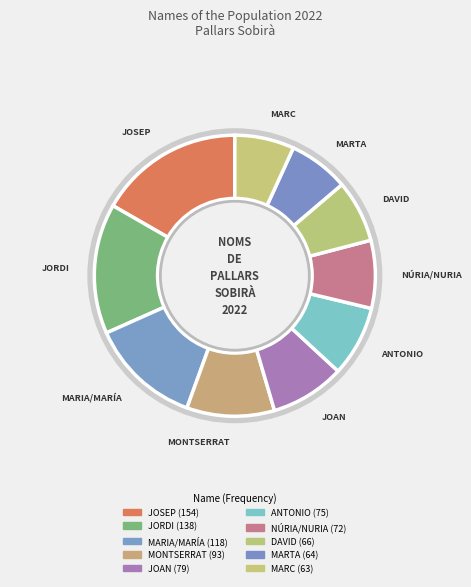

Does any single category account for the majority?

No